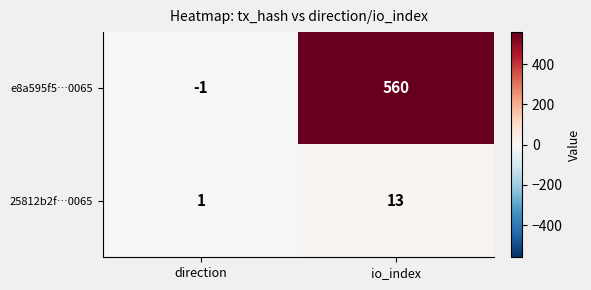

Rank the series by their maximum value, from lowest to highest.

25812b2f…0065, e8a595f5…0065